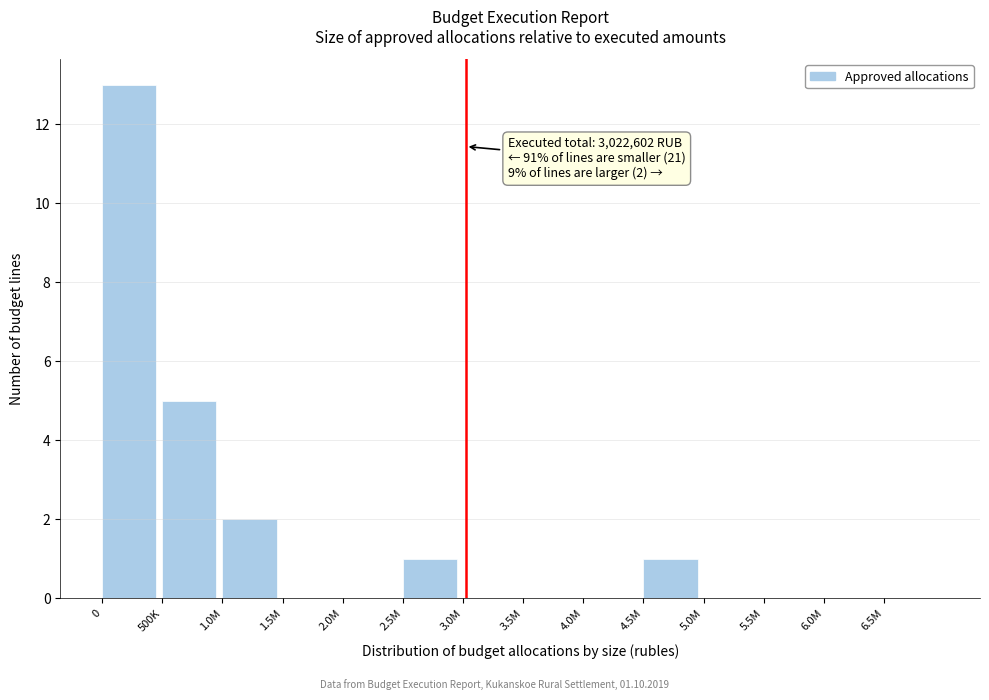

Reading left to right, extract all data points from this chart.

0=13	500K=5	1.0M=2	1.5M=0	2.0M=0	2.5M=1	3.0M=0	3.5M=0	4.0M=0	4.5M=1	5.0M=0	5.5M=0	6.0M=0	6.5M=0